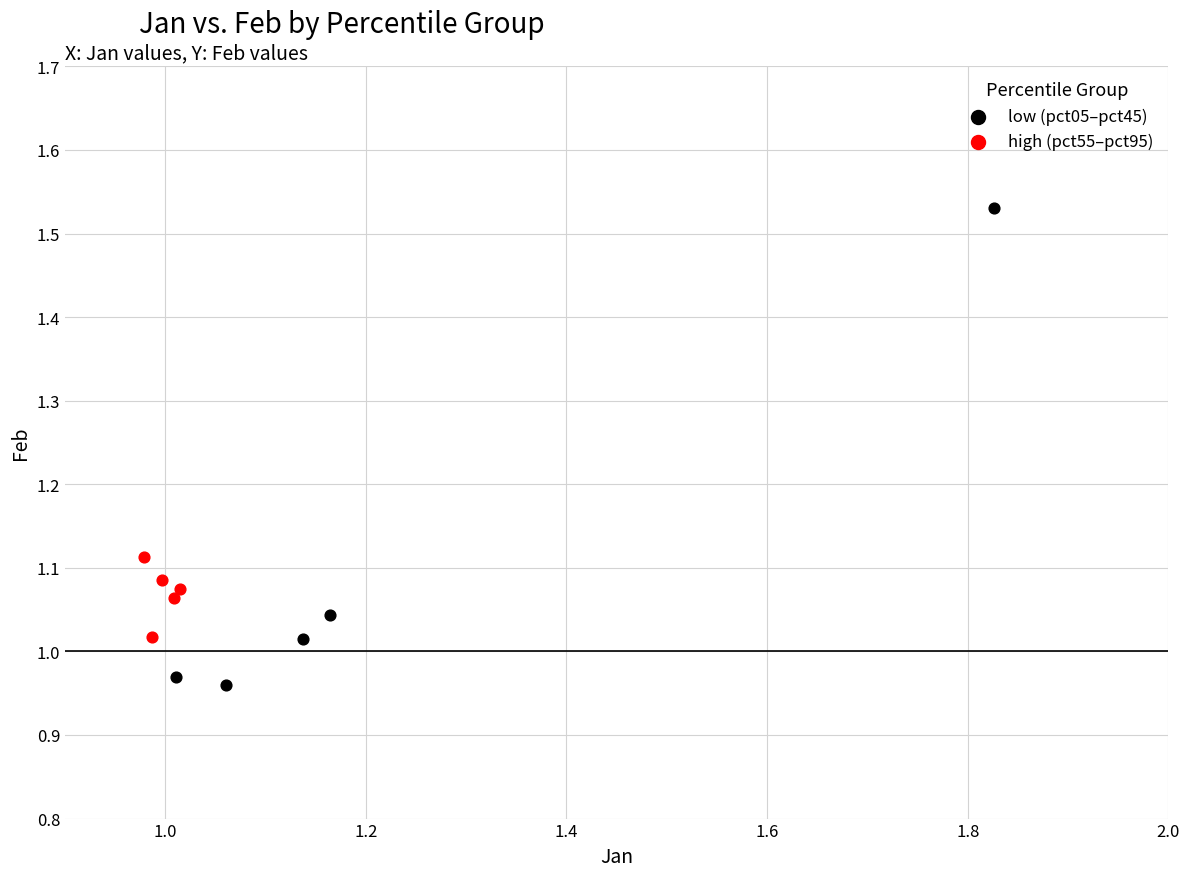

Which series contains the highest Y value?

low (pct05–pct45)